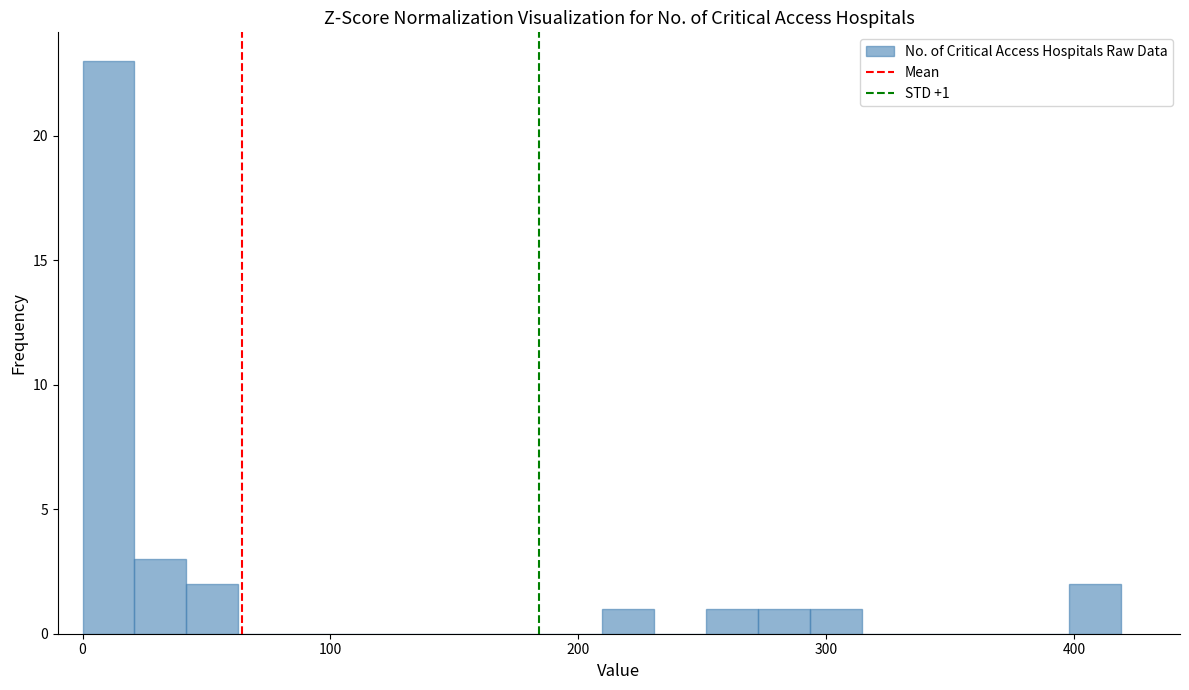

Around what value on the x-axis is the tallest bar? Give the approximate position of its centre, as read against the axis.

10